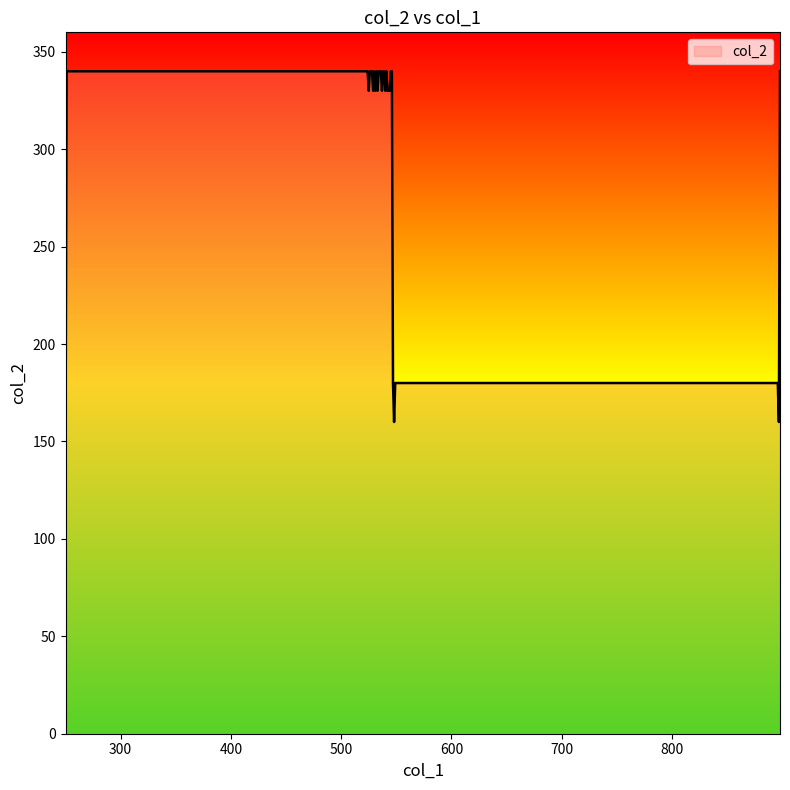

What is the average value?

306